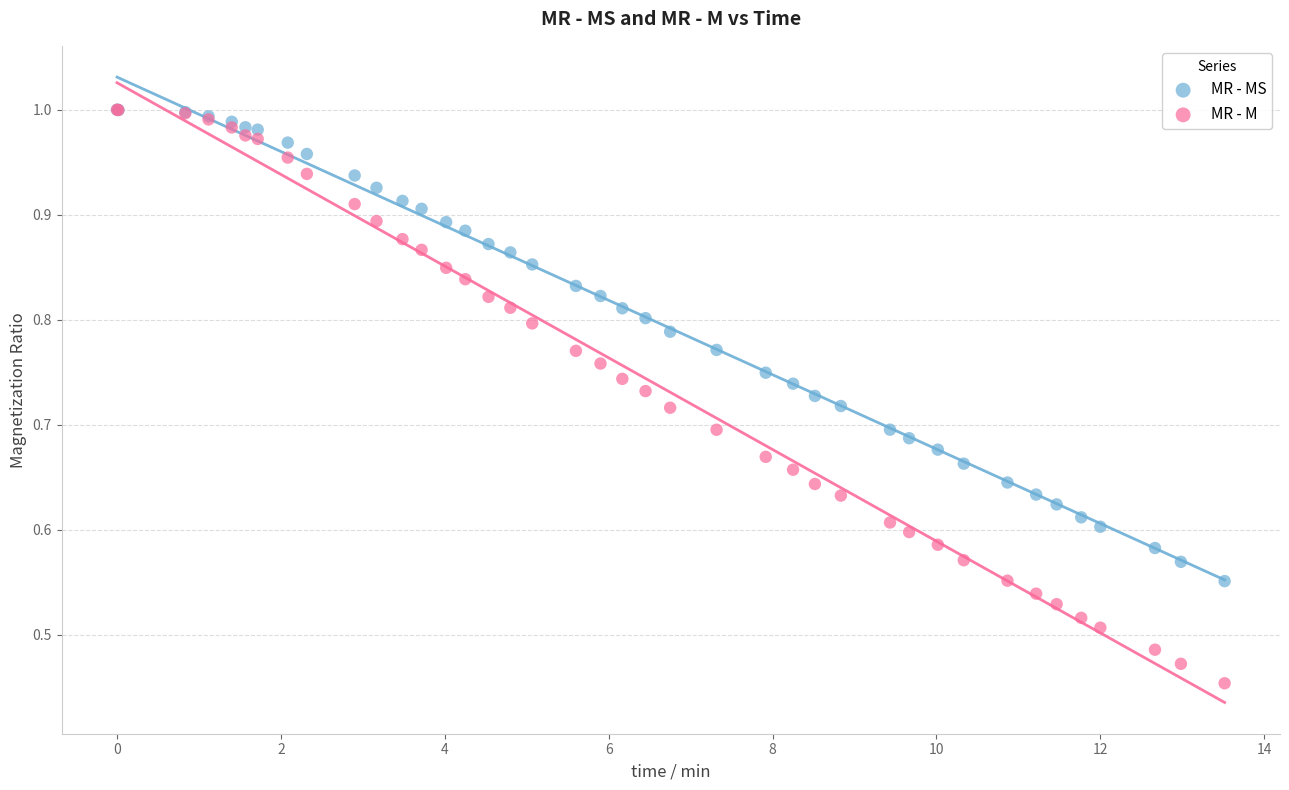

Which series reaches the minimum Y coordinate?

MR - M